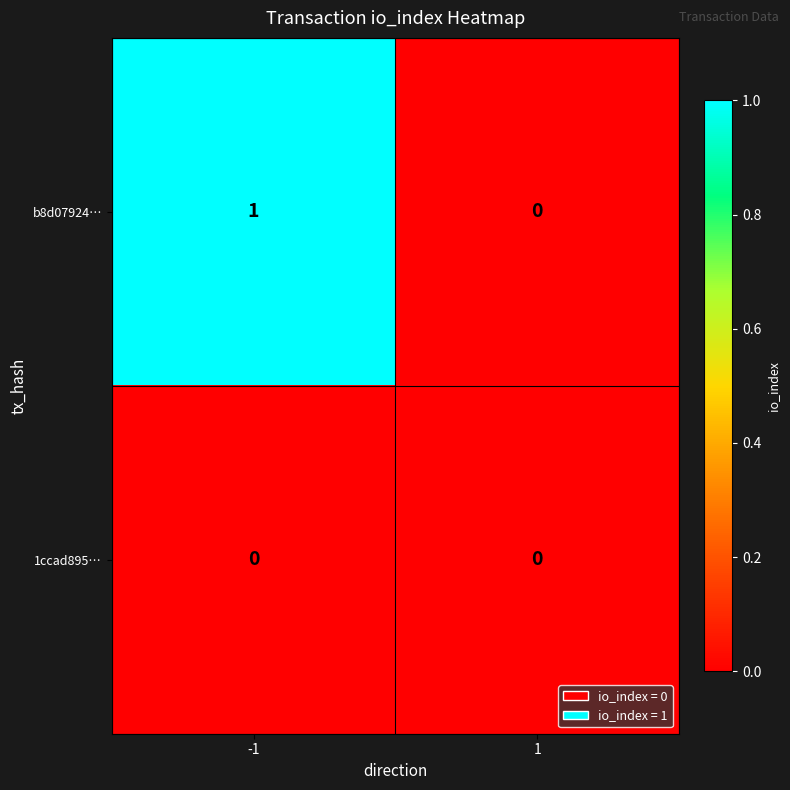

Rank the series at -1 from highest to lowest value.

b8d07924…, 1ccad895…